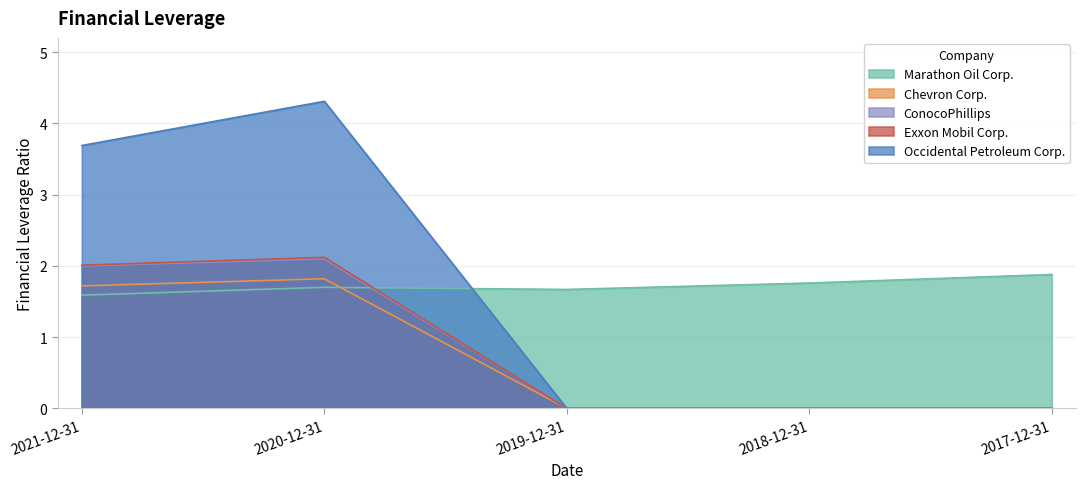

What is the total value across all series at 2021-12-31?

11.0